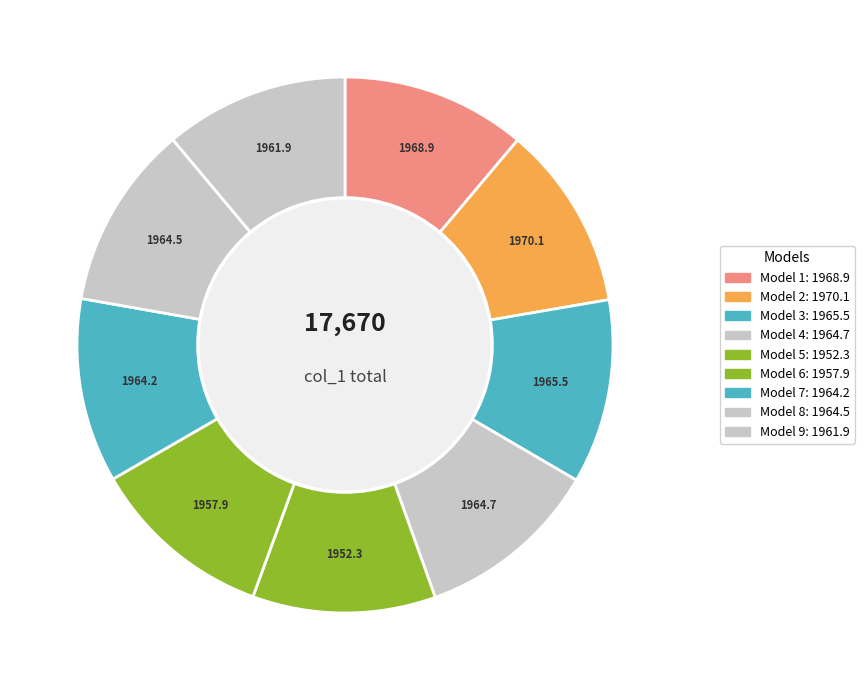

Count the number of slices in the pie.

9